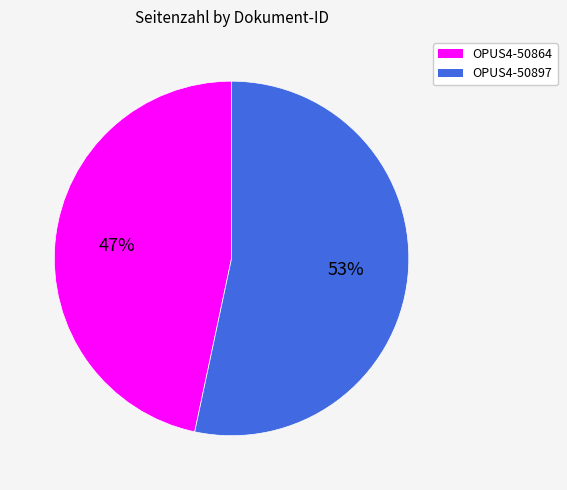

Which category has the biggest portion of the pie?

OPUS4-50897